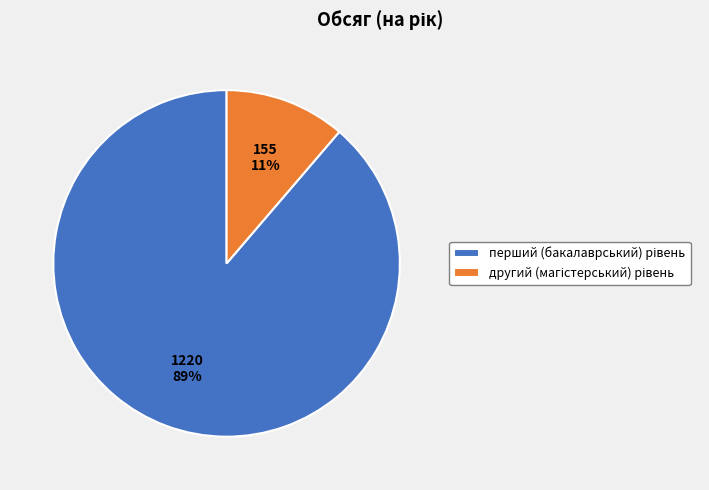

To the nearest percent, what is the average slice percentage?

50%